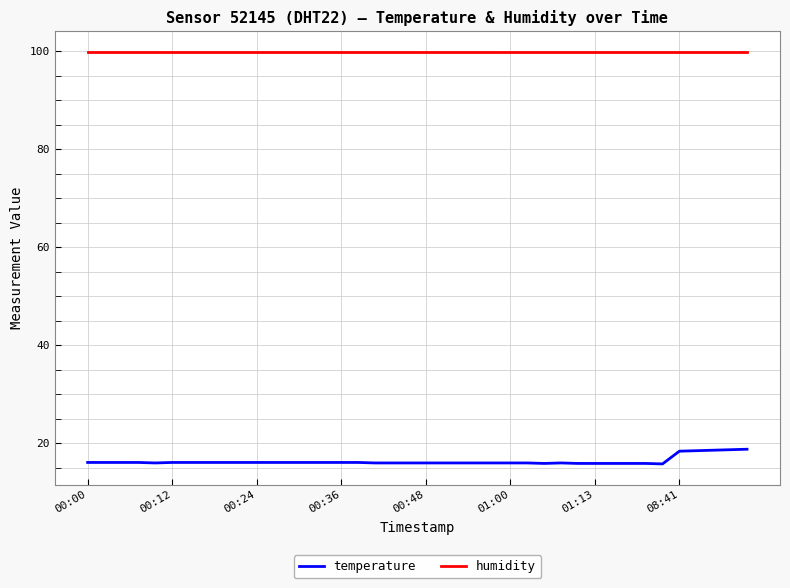

List the series in order of their overall mean, lowest first.

temperature, humidity